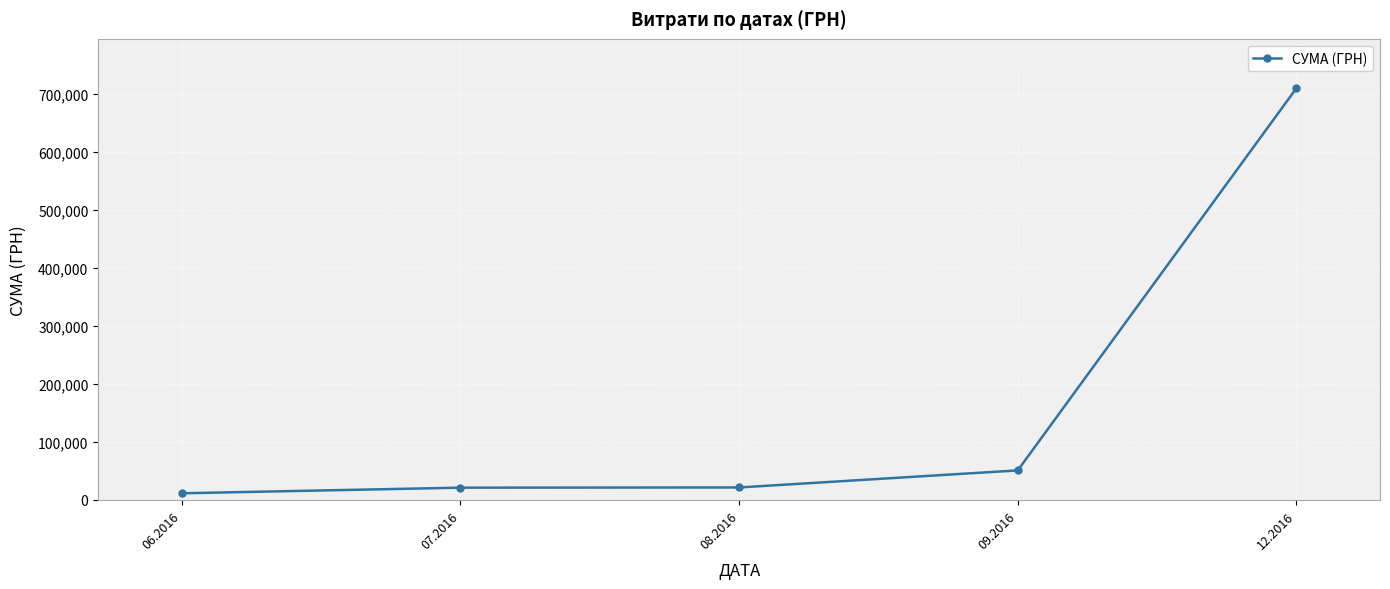

What position from the right is 06.2016?

5